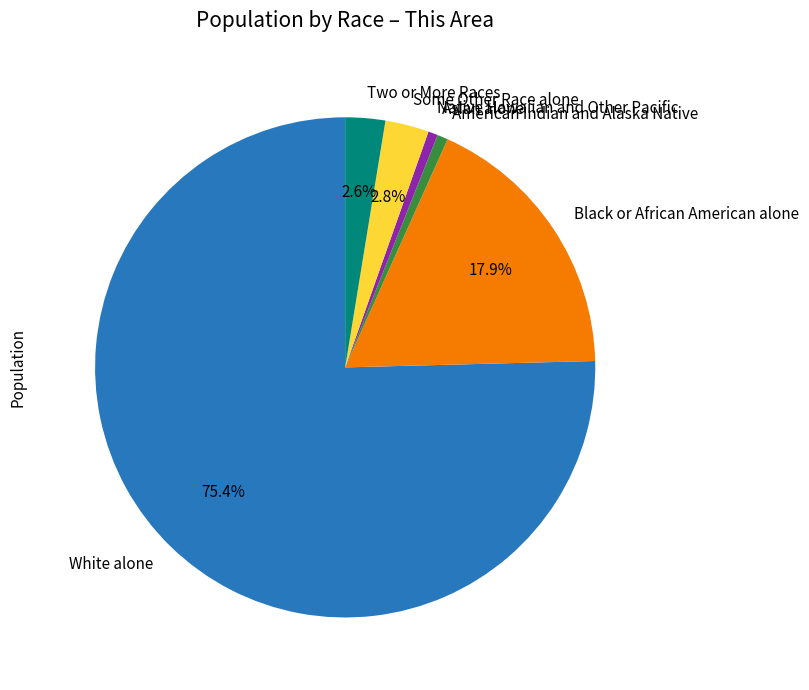

Does American Indian and Alaska Native account for over 50% of the chart?

No